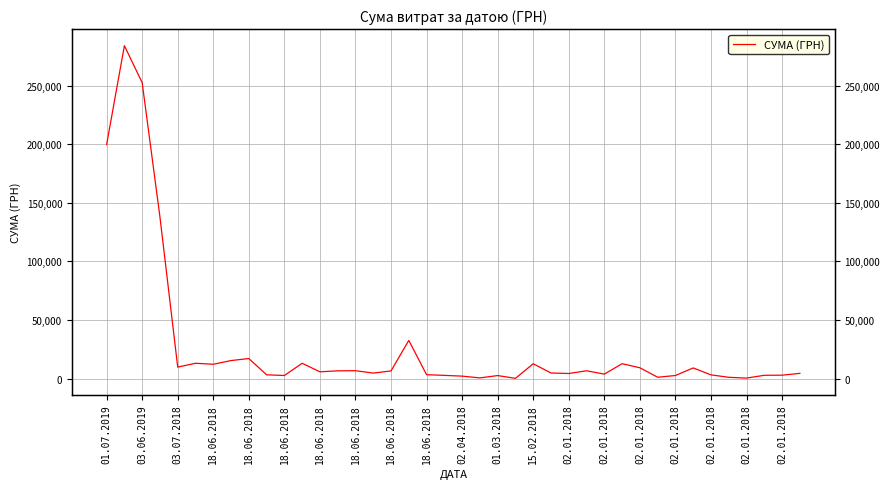

How many distinct data groups are displayed?

1